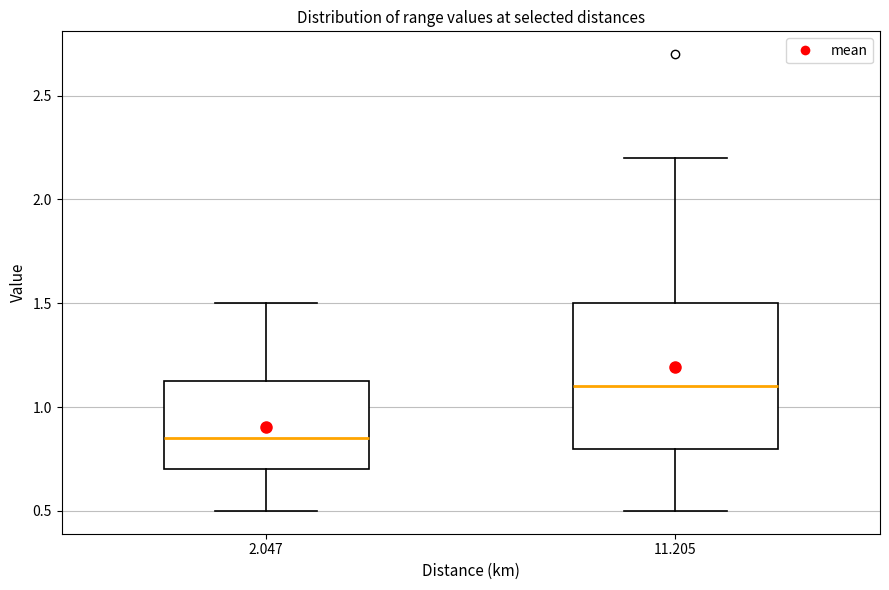

Reading left to right, read every box against the y-axis: the position of its median line, the range the box covers, and the ends of its whiskers. The values are not printed on the chart, so give them approximately, as read against the axis.

2.047: median 0.85, box 0.70 to 1.15, whiskers 0.50 to 1.50
11.205: median 1.10, box 0.80 to 1.50, whiskers 0.50 to 2.20